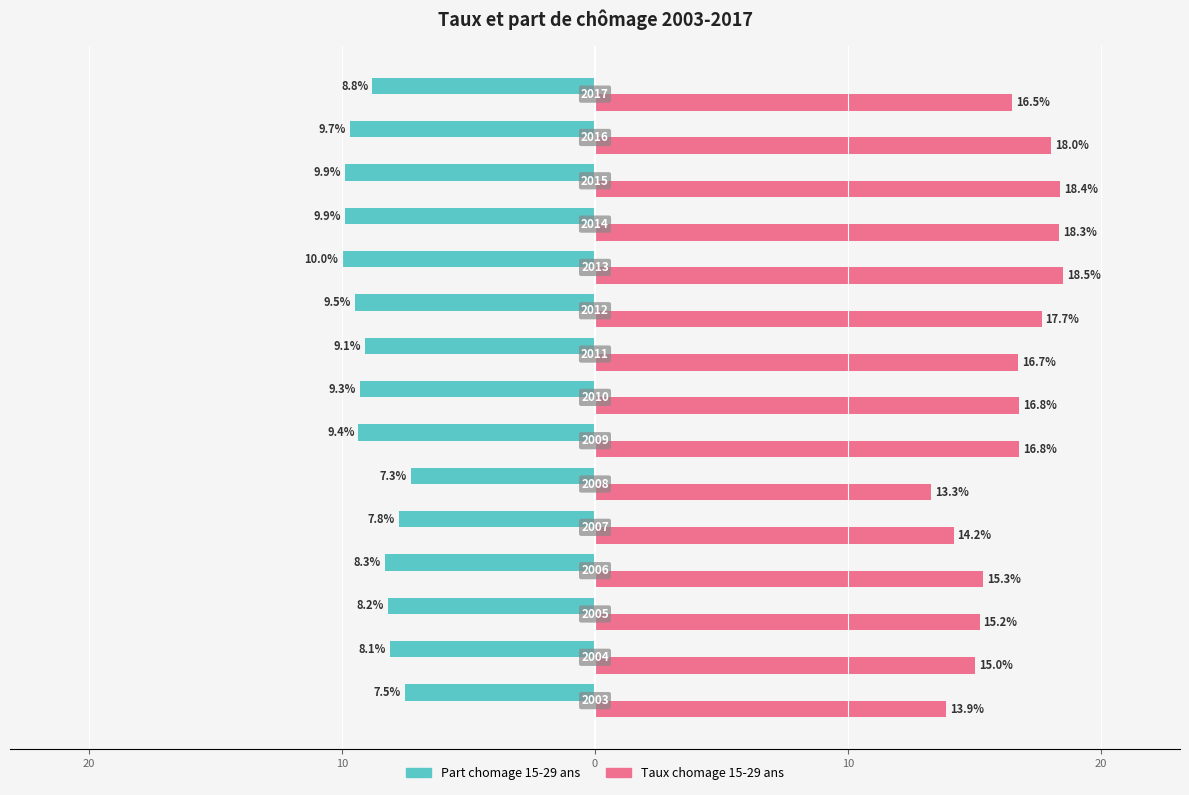

What are all the series names shown in the legend?

Part chomage 15-29 ans, Taux chomage 15-29 ans